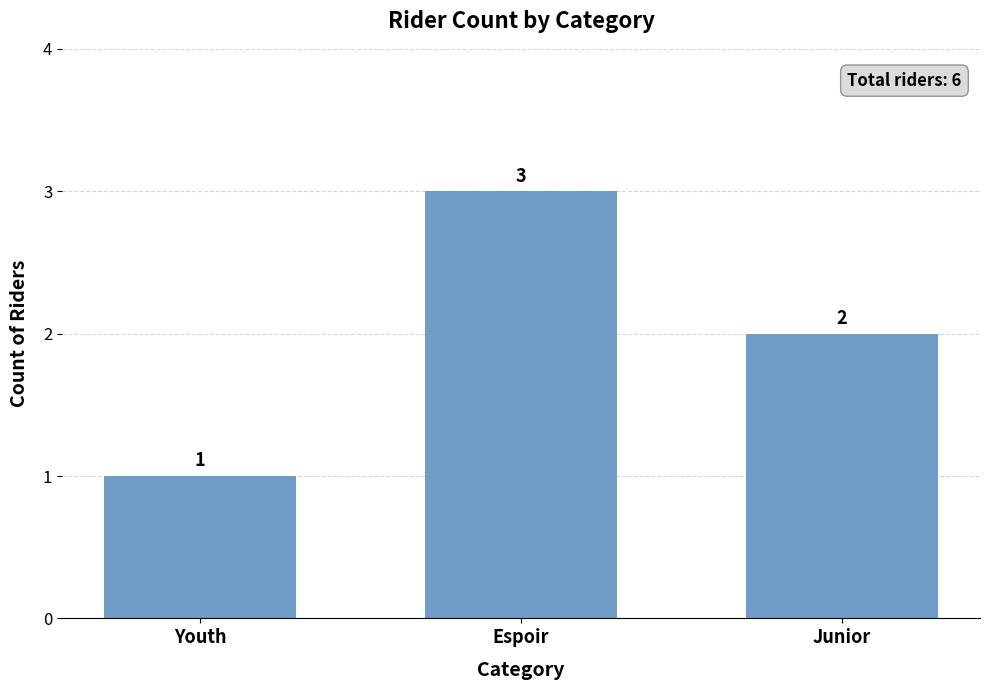

What is the ratio of the value at Youth to the value at Espoir?

0.3